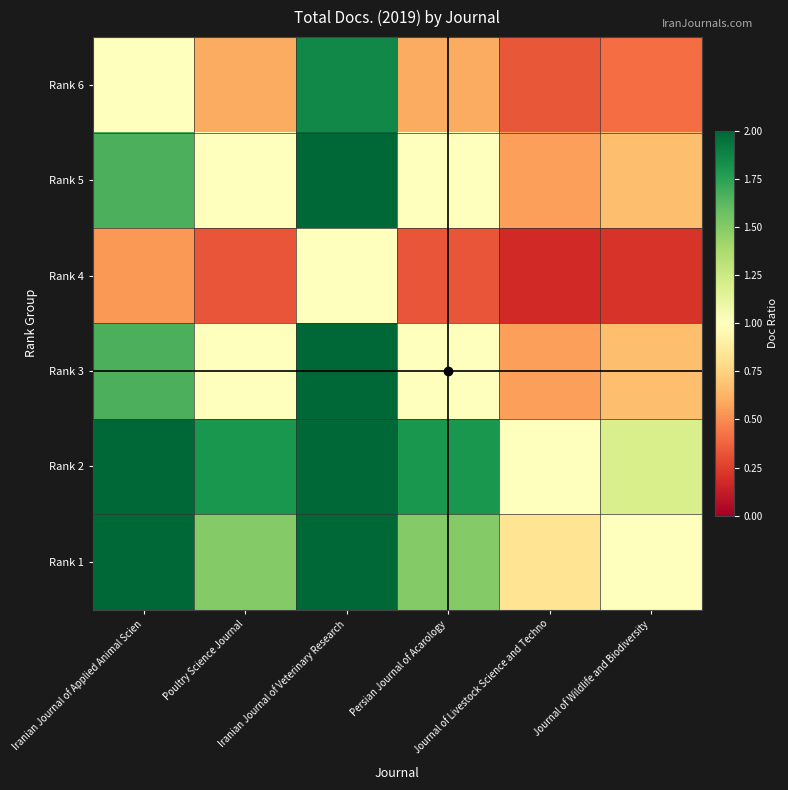

Reading left to right, extract all data points from this chart.

Rank 6: Iranian Journal of Applied Animal Scien=1.0	Poultry Science Journal=0.6	Iranian Journal of Veterinary Research=1.9	Persian Journal of Acarology=0.6	Journal of Livestock Science and Techno=0.3	Journal of Wildlife and Biodiversity=0.4
Rank 5: Iranian Journal of Applied Animal Scien=1.7	Poultry Science Journal=1.0	Iranian Journal of Veterinary Research=3.1	Persian Journal of Acarology=1.0	Journal of Livestock Science and Techno=0.6	Journal of Wildlife and Biodiversity=0.7
Rank 4: Iranian Journal of Applied Animal Scien=0.5	Poultry Science Journal=0.3	Iranian Journal of Veterinary Research=1.0	Persian Journal of Acarology=0.3	Journal of Livestock Science and Techno=0.2	Journal of Wildlife and Biodiversity=0.2
Rank 3: Iranian Journal of Applied Animal Scien=1.7	Poultry Science Journal=1.0	Iranian Journal of Veterinary Research=3.1	Persian Journal of Acarology=1.0	Journal of Livestock Science and Techno=0.6	Journal of Wildlife and Biodiversity=0.7
Rank 2: Iranian Journal of Applied Animal Scien=3.0	Poultry Science Journal=1.8	Iranian Journal of Veterinary Research=5.6	Persian Journal of Acarology=1.8	Journal of Livestock Science and Techno=1.0	Journal of Wildlife and Biodiversity=1.2
Rank 1: Iranian Journal of Applied Animal Scien=2.5	Poultry Science Journal=1.5	Iranian Journal of Veterinary Research=4.7	Persian Journal of Acarology=1.5	Journal of Livestock Science and Techno=0.8	Journal of Wildlife and Biodiversity=1.0